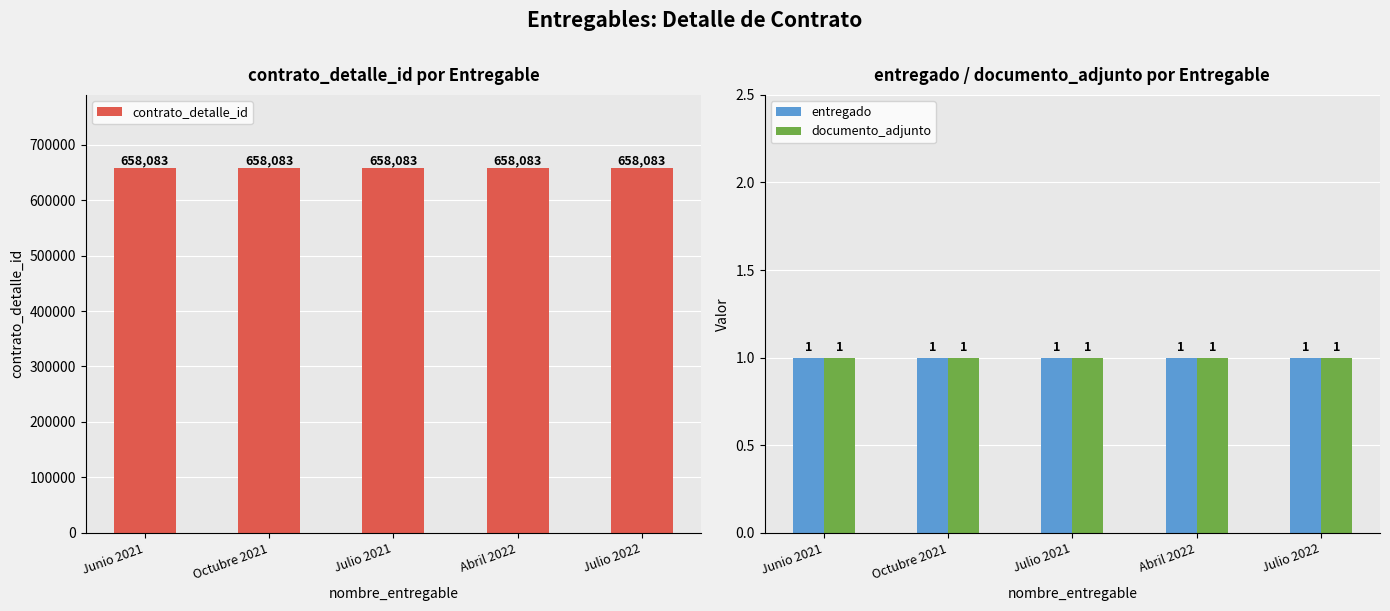

Which label corresponds to the largest value in the chart?

Junio 2021